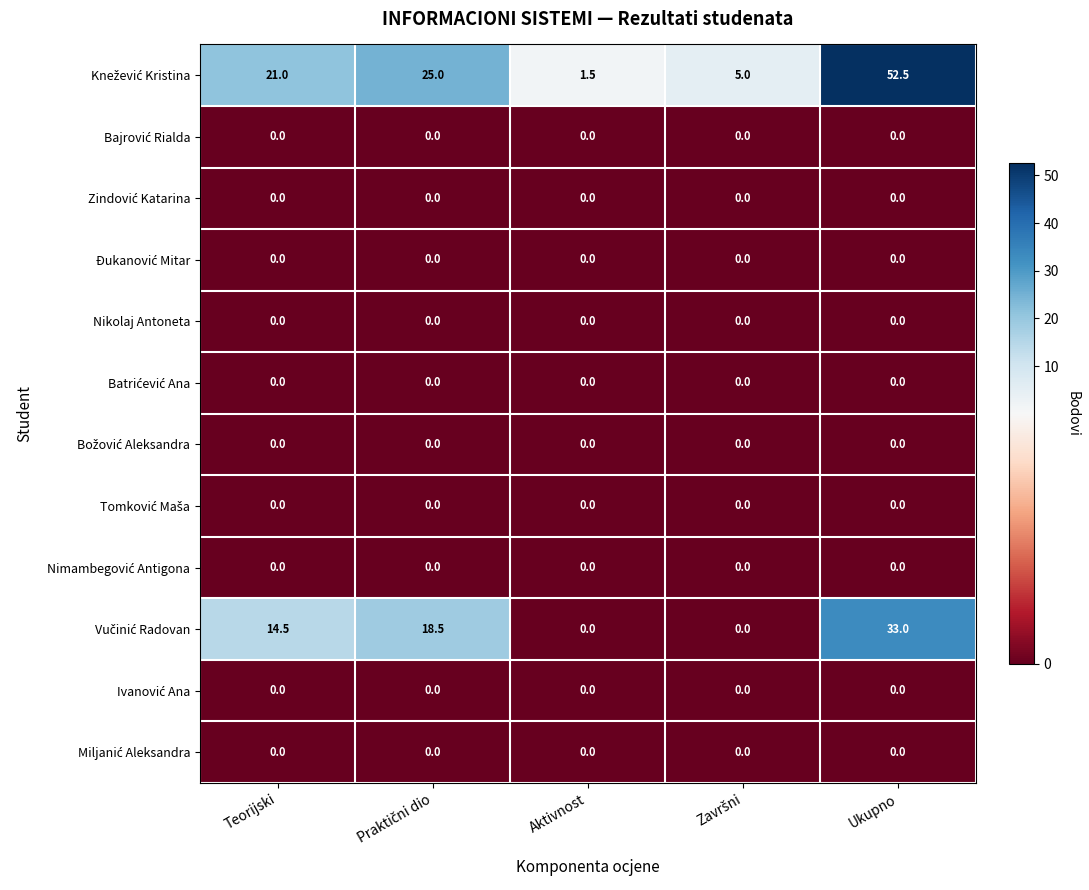

Which label corresponds to the largest value in the chart?

Ukupno